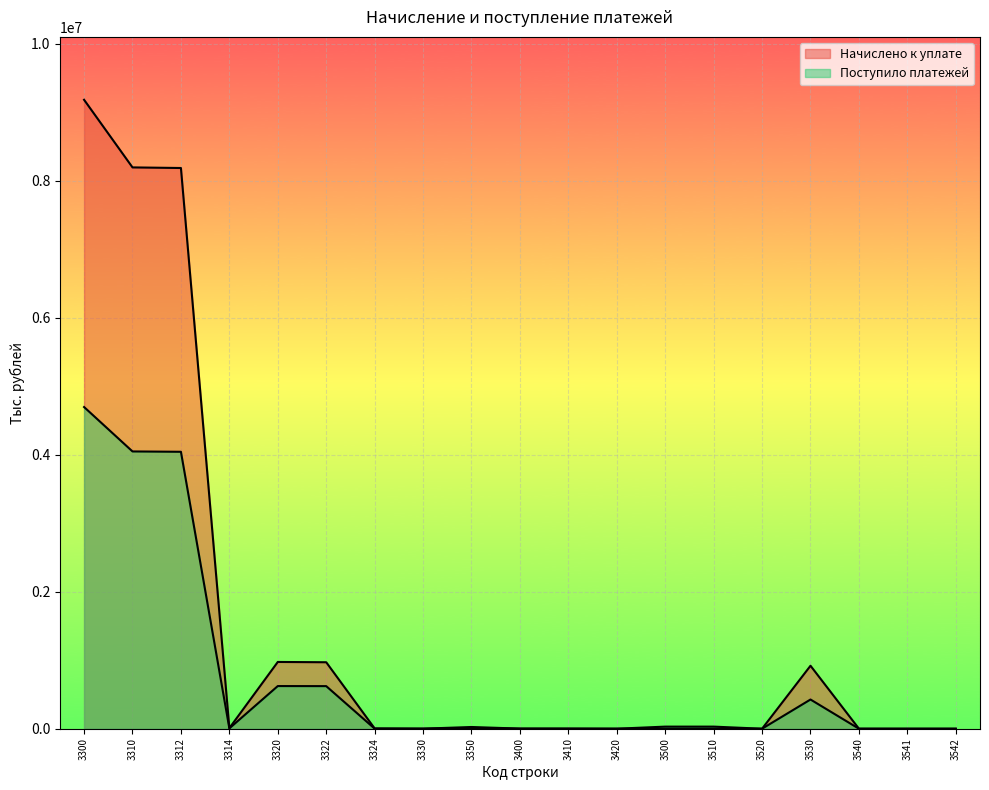

At which label does Поступило платежей first exceed 4867?

3300